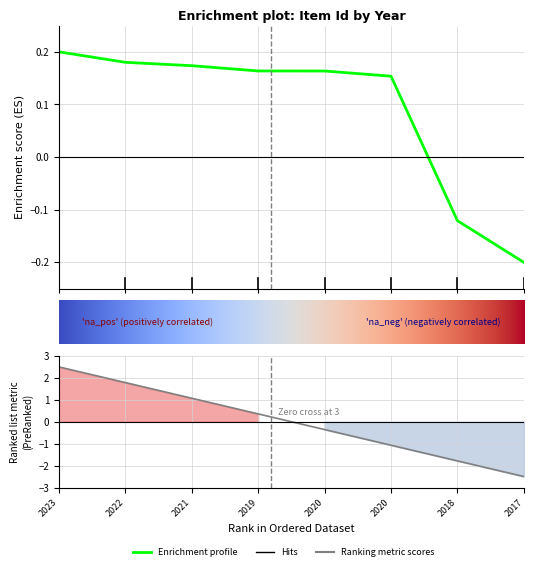

How many data points are above 0?

6